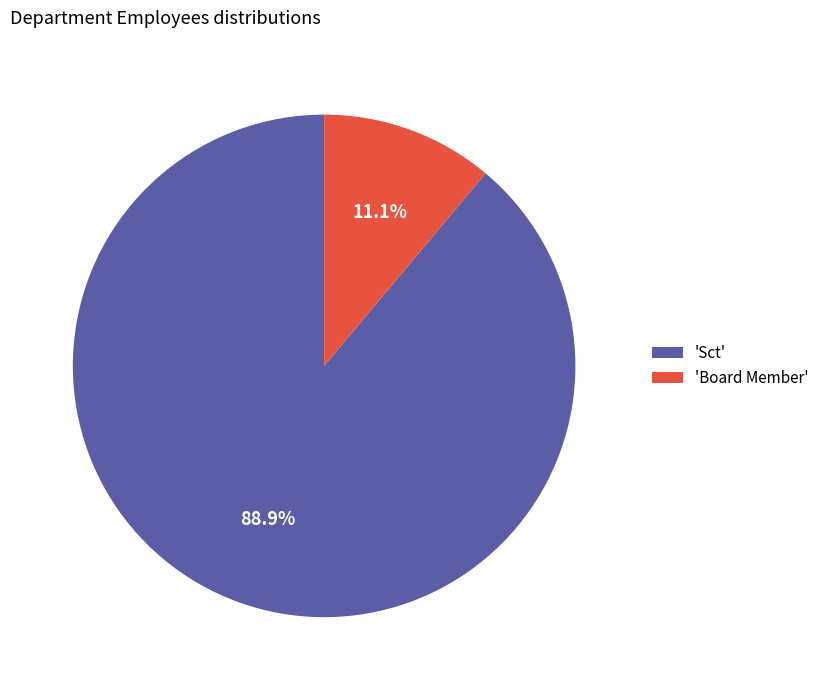

Does any single category account for the majority?

Yes